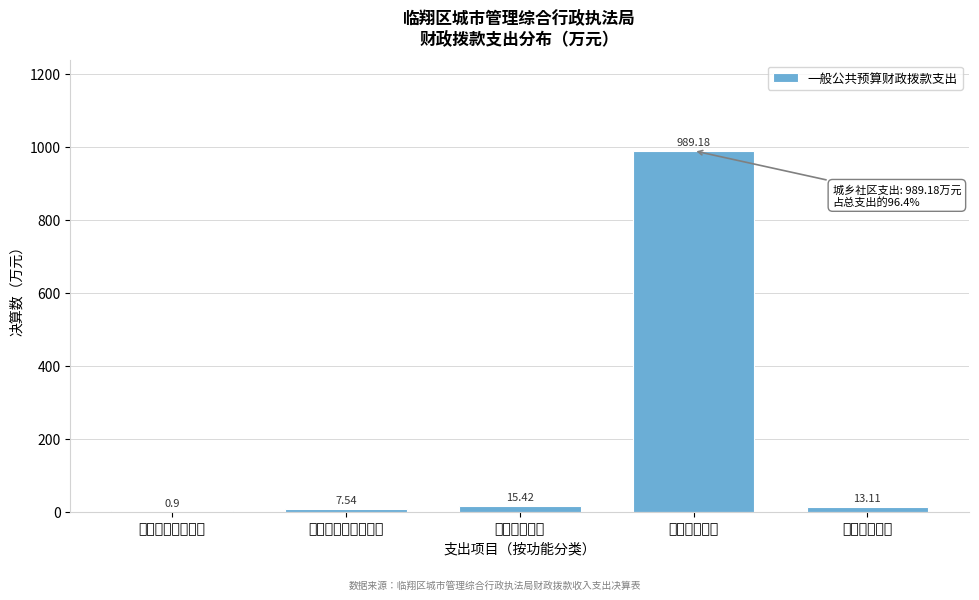

At which label is the value closest to 495?

卫生健康支出